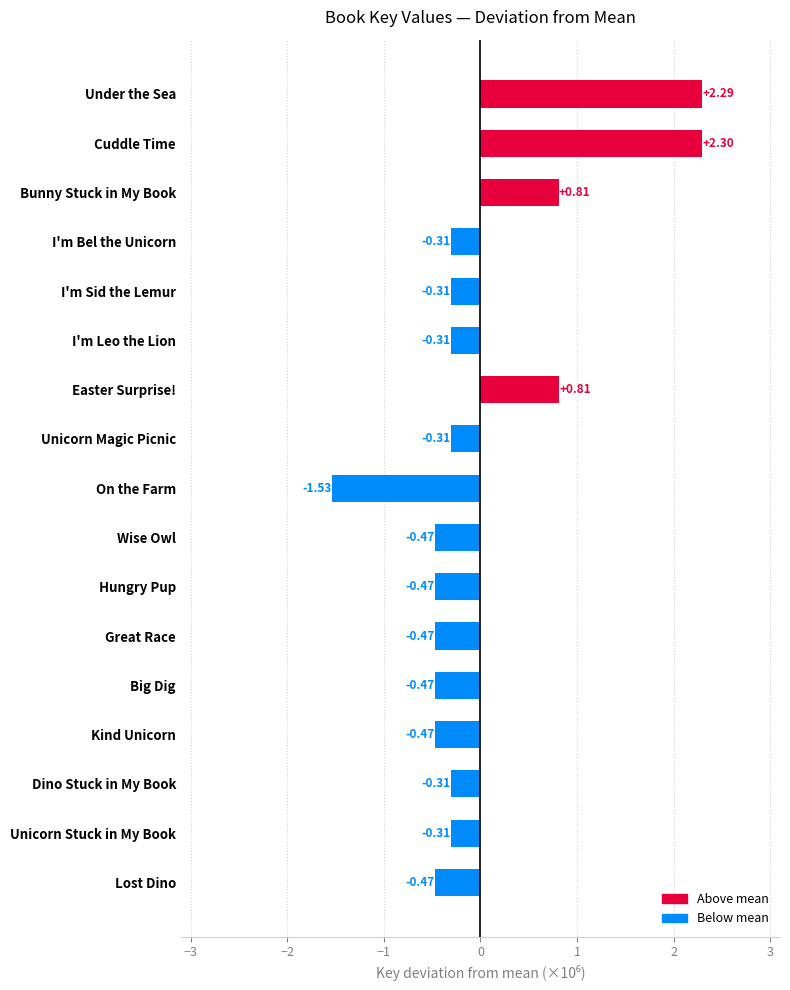

What is the difference between the maximum and minimum values?

3.8